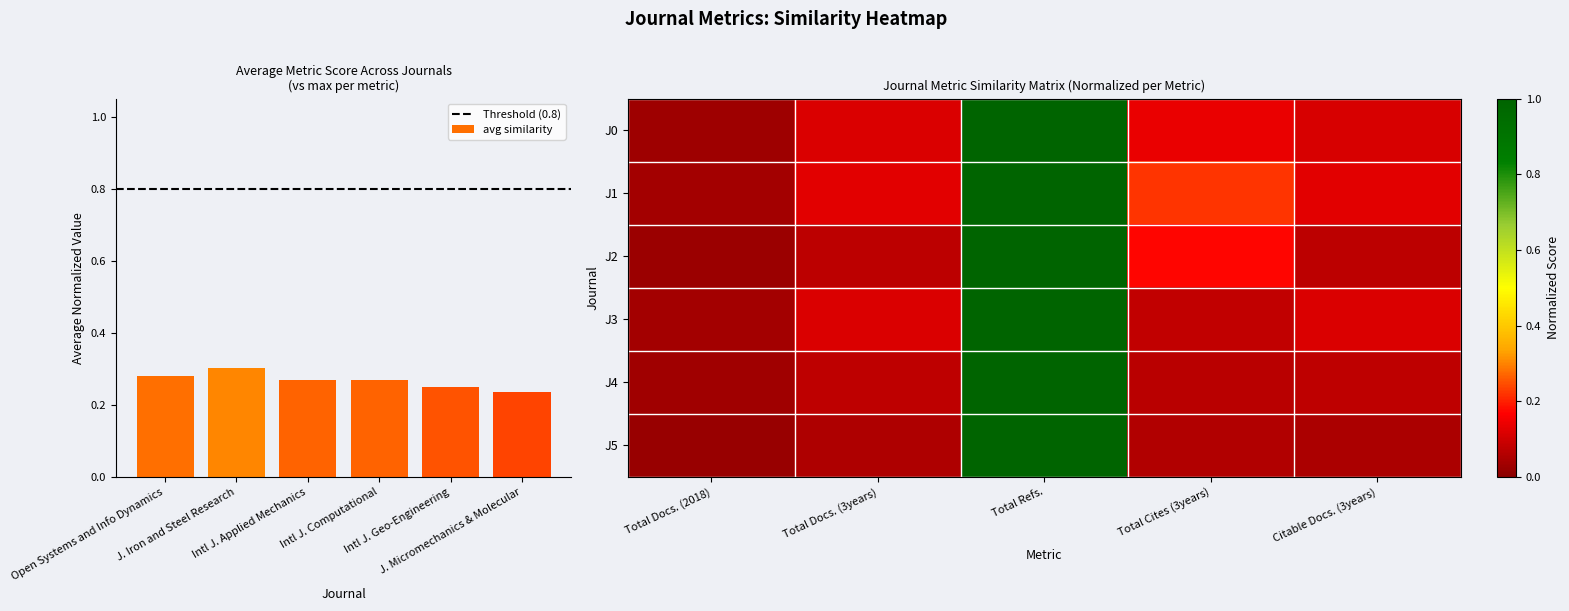

At Total Cites (3years), list the series in order from largest to smallest.

Journal of Iron and Steel Research, International Journal of Applied Mechanics, Open Systems and Information Dynamics, International Journal of Computational, International Journal of Geo-Engineering, Journal of Micromechanics and Molecular